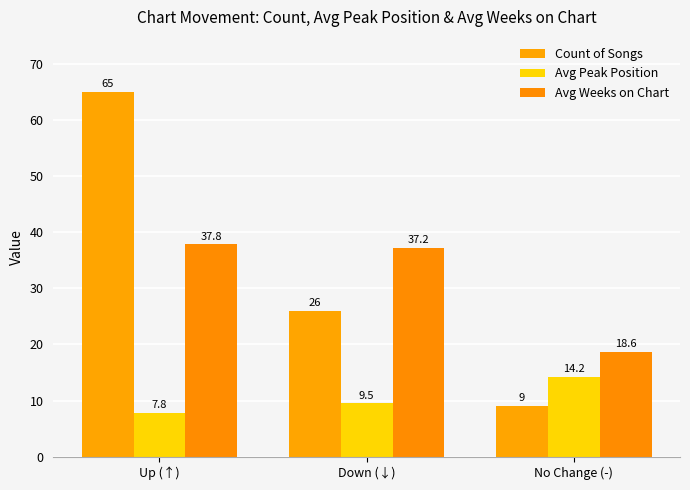

At which label is Avg Peak Position closest to 11?

Down (↓)